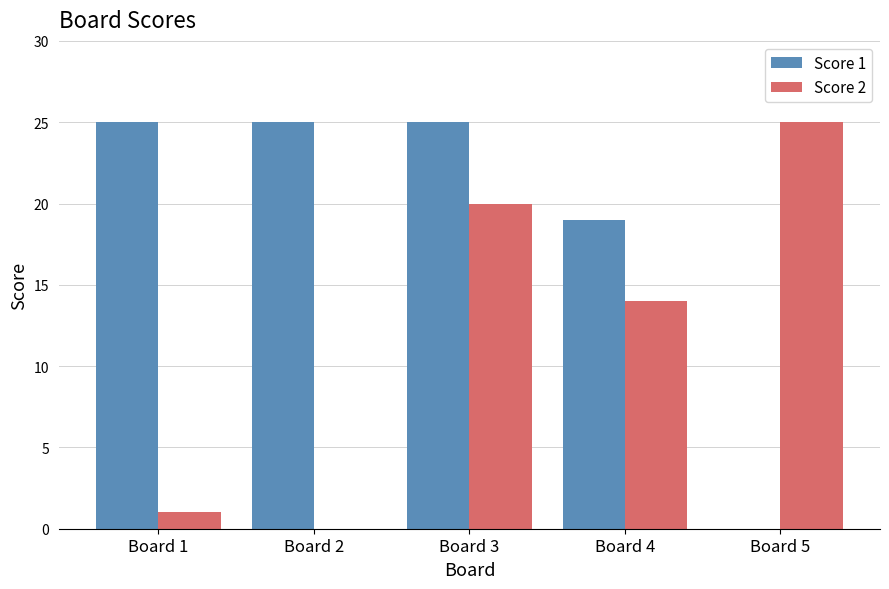

What is the total value across all series at Board 2?

25